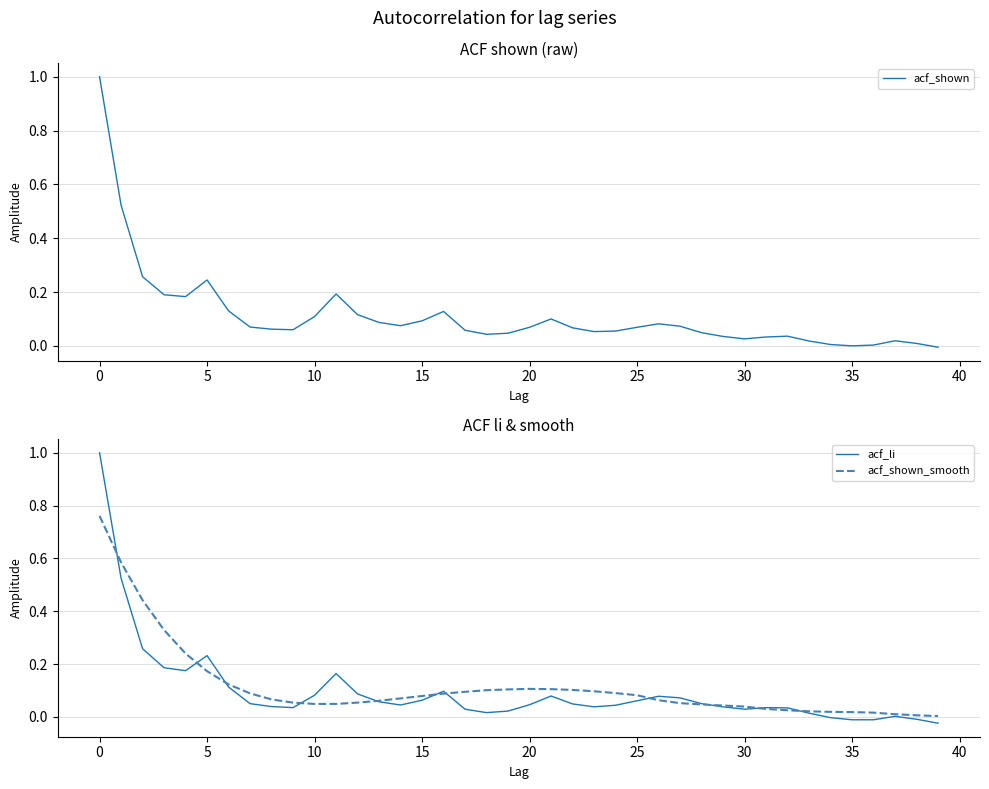

Is the value of acf_li at 27 greater than the value of acf_shown at 20?

No